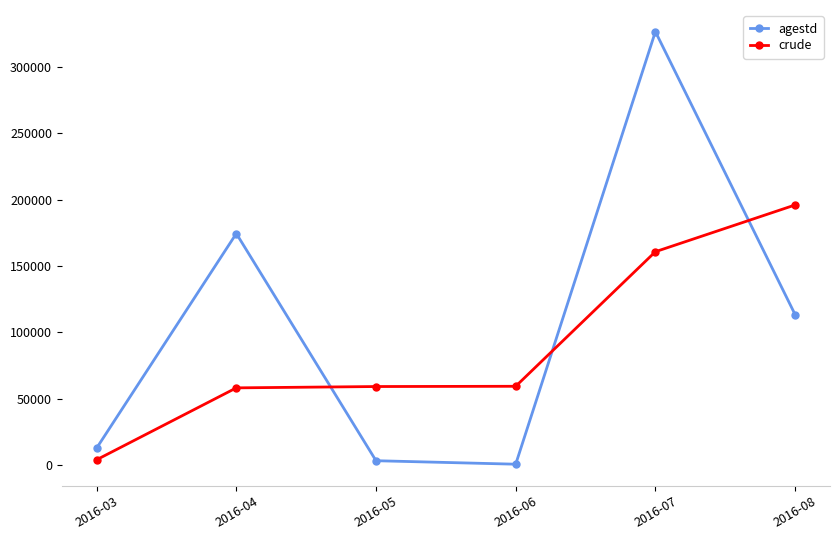

How many values in the crude series are below 59315?

3